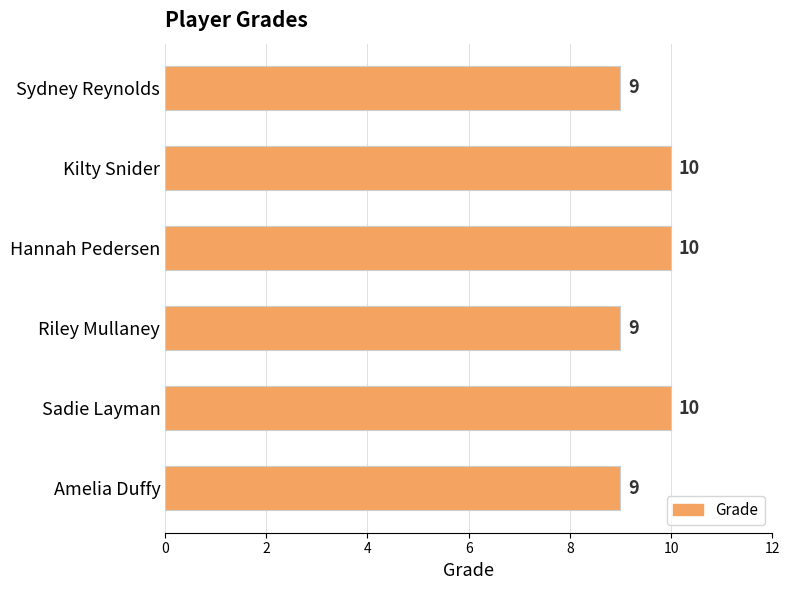

Between Sadie Layman and Riley Mullaney, which is larger?

Sadie Layman